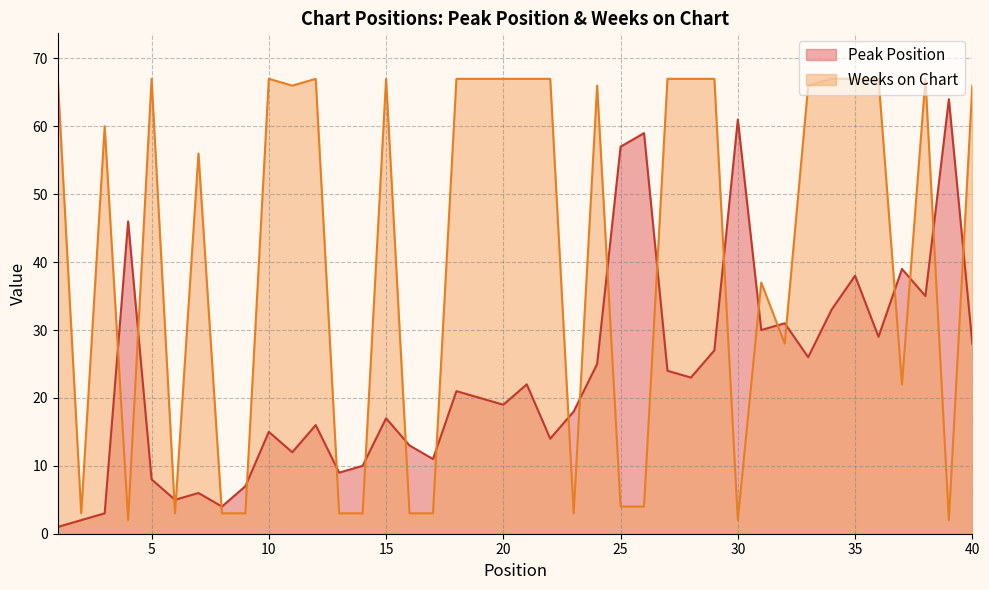

How many times do Weeks on Chart and Peak Position cross each other?

22